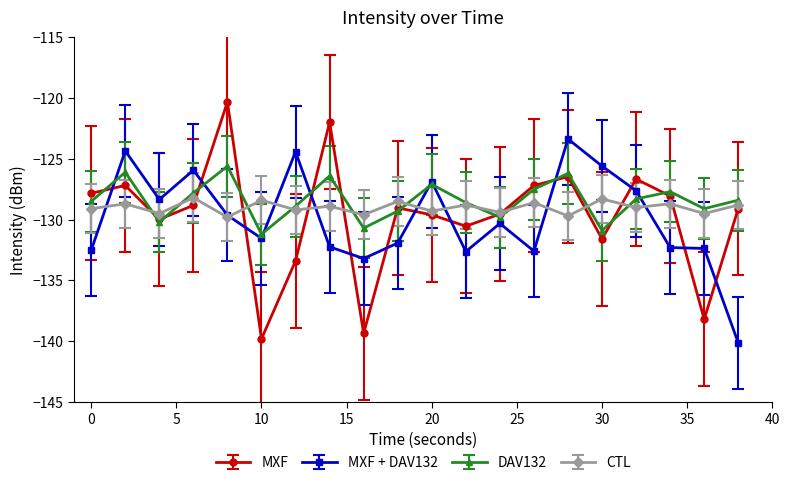

Which series has the widest spread of values?

MXF